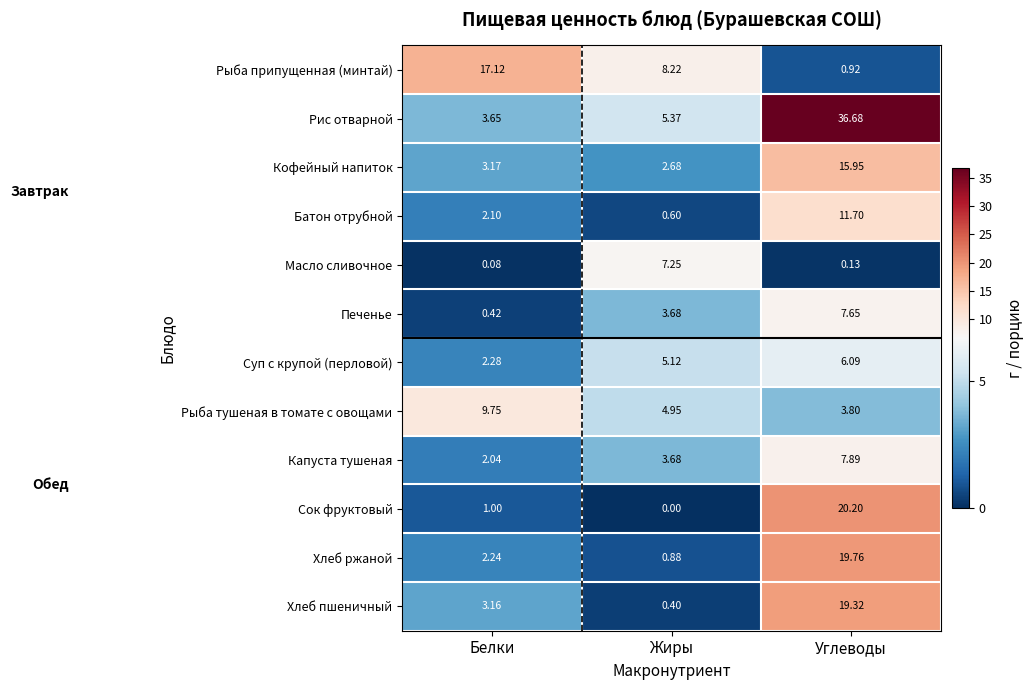

Which series has the largest range (max minus min)?

Рис отварной